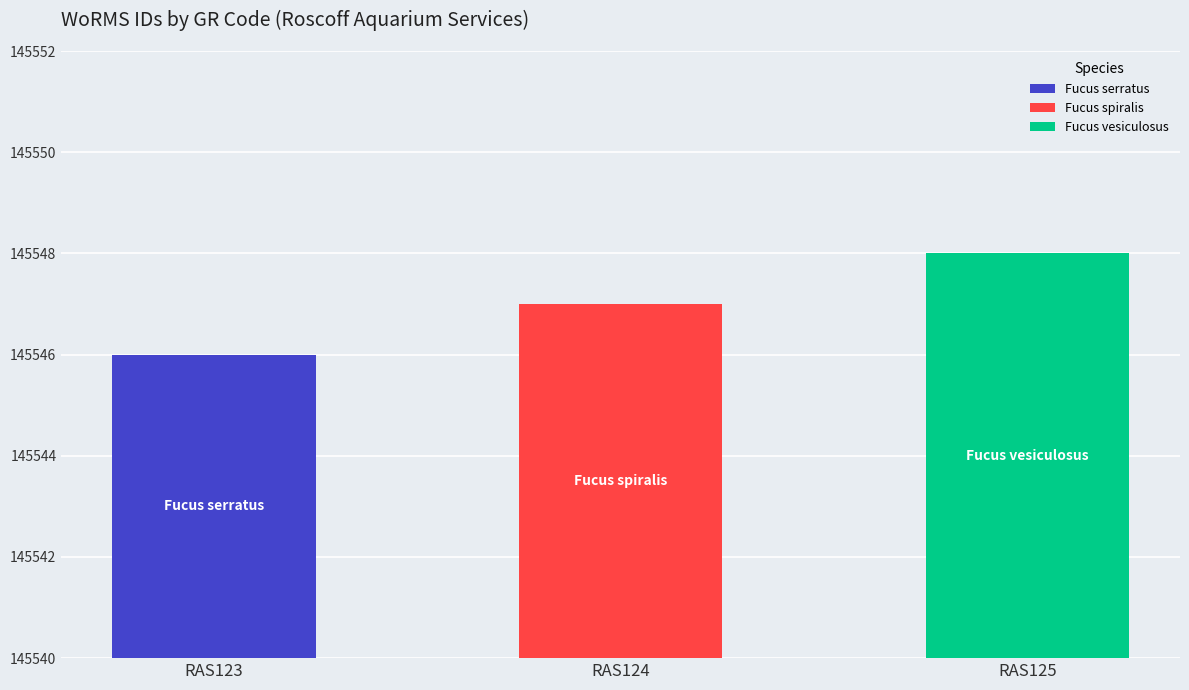

What is the value of the 3rd bar from the left?

145548